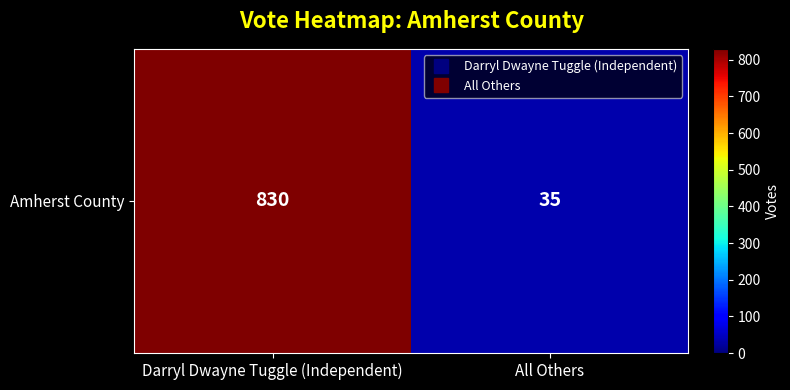

List the labels in order of value, largest first.

Darryl Dwayne Tuggle (Independent), All Others